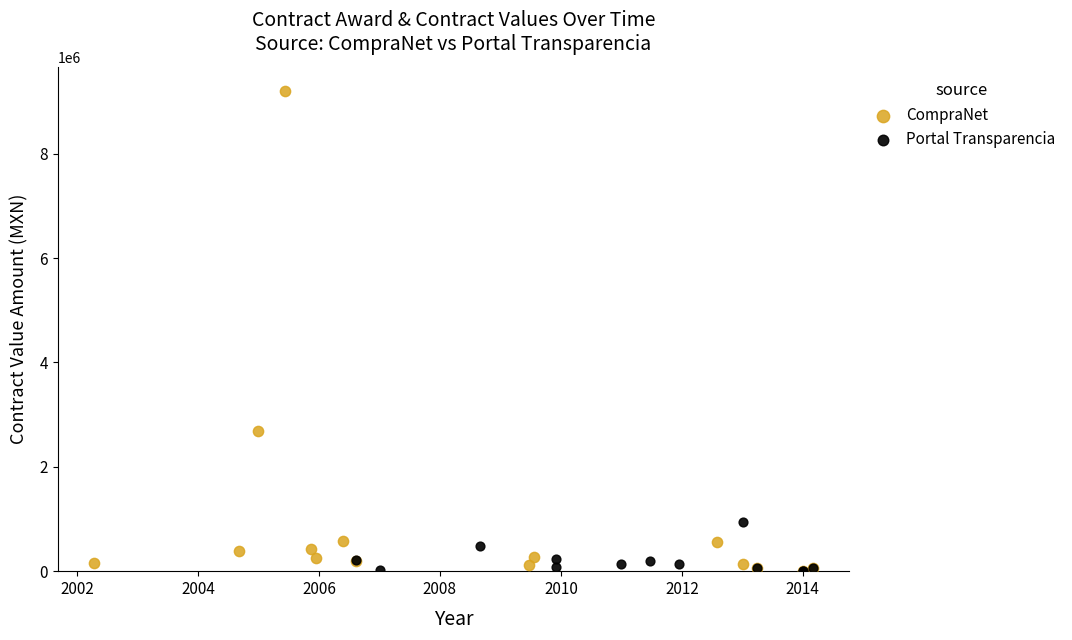

What are all the series names shown in the legend?

CompraNet, Portal Transparencia